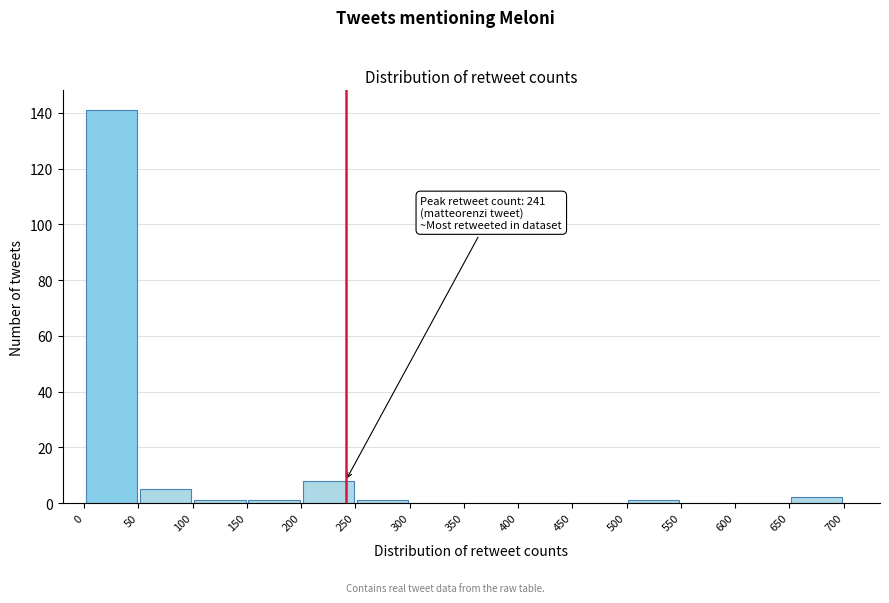

Which range on the x-axis has the tallest bar?

0 to 50